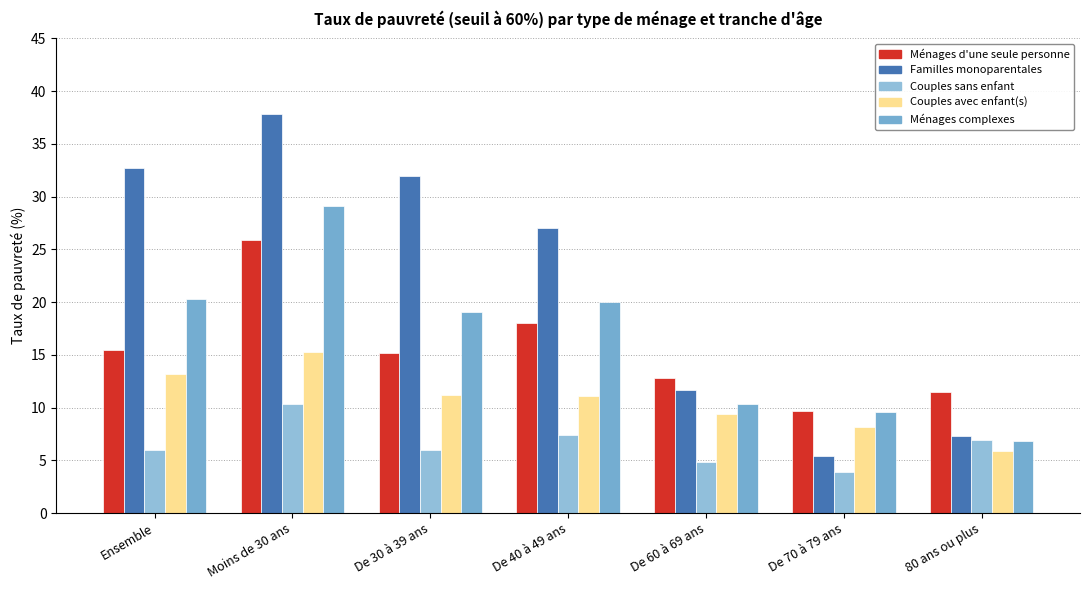

Which category has the highest value across all series?

Moins de 30 ans